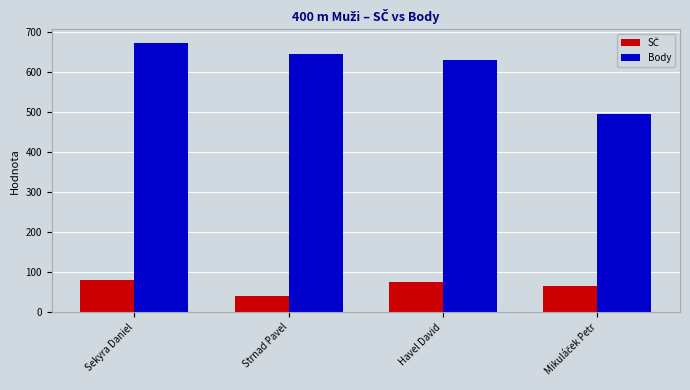

Where does the Body series first go above 645?

Sekyra Daniel